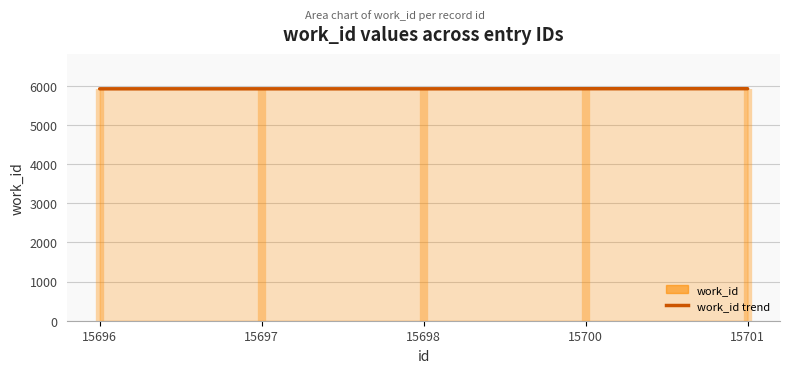

Is it true that the value at 15700 is 5922?

True